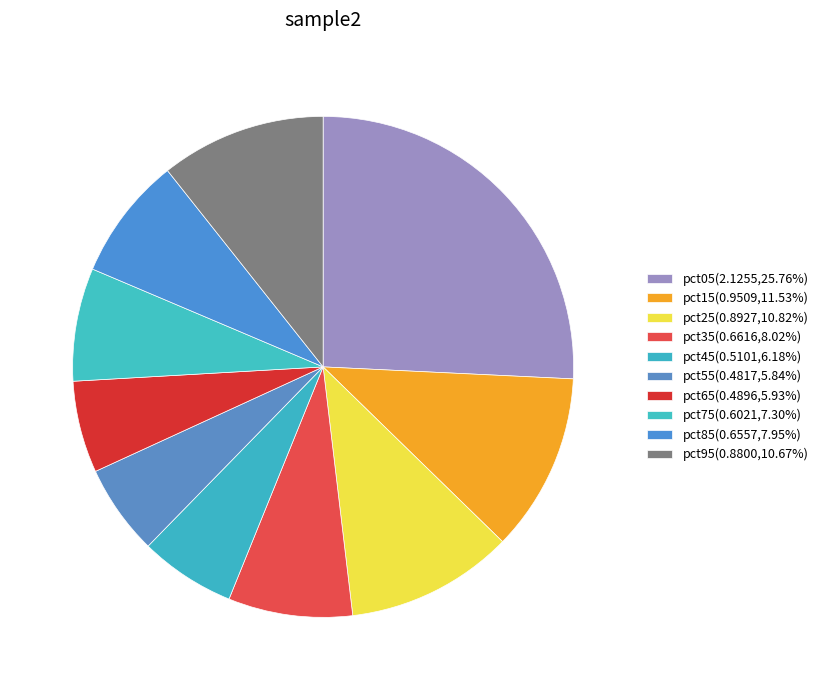

To the nearest percent, what percentage of the pie is pct15?

12%